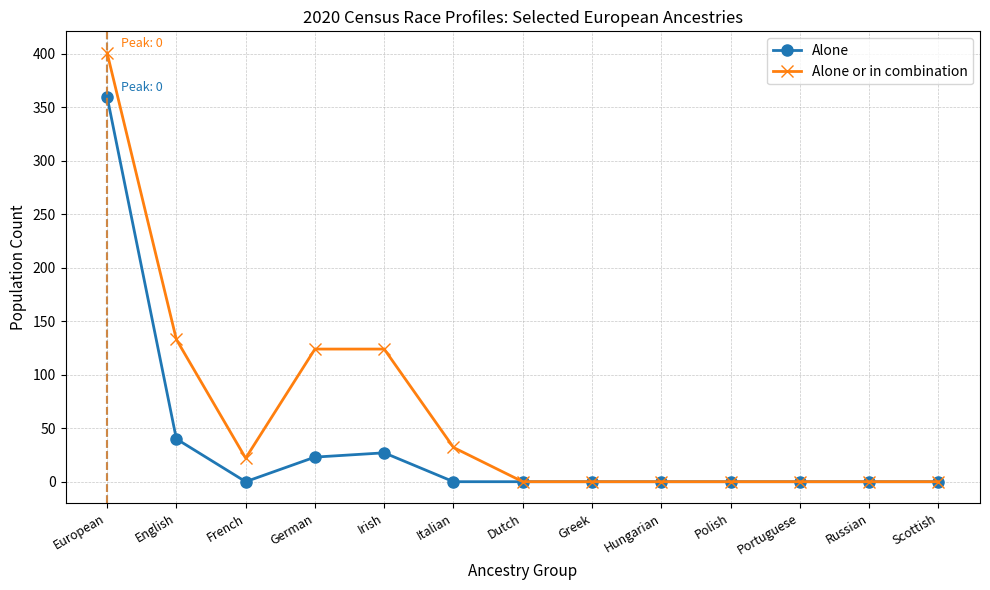

What are all the series names shown in the legend?

Alone, Alone or in combination